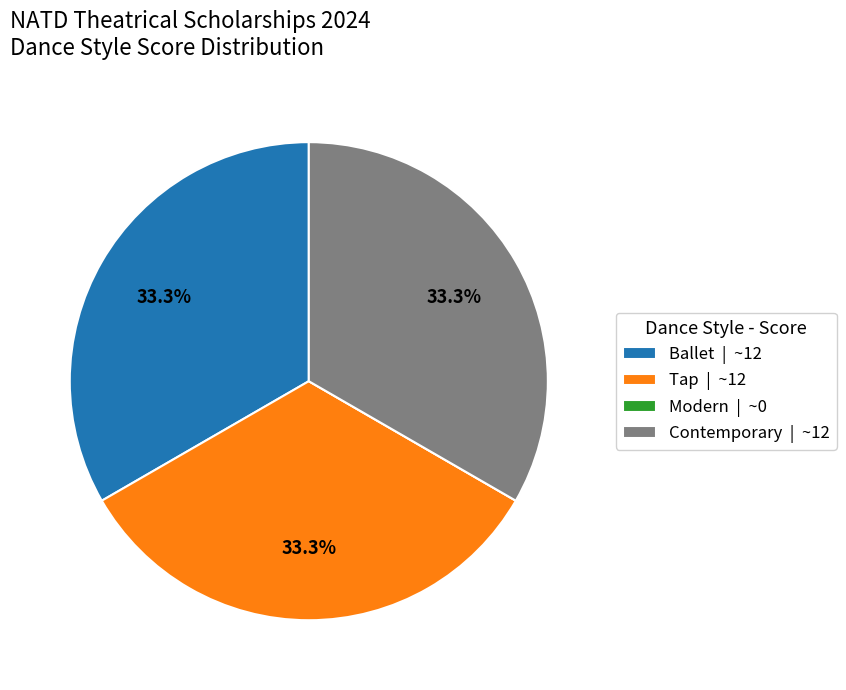

What is the ratio of the value at Contemporary | ~12 to the value at Tap | ~12?

1.0